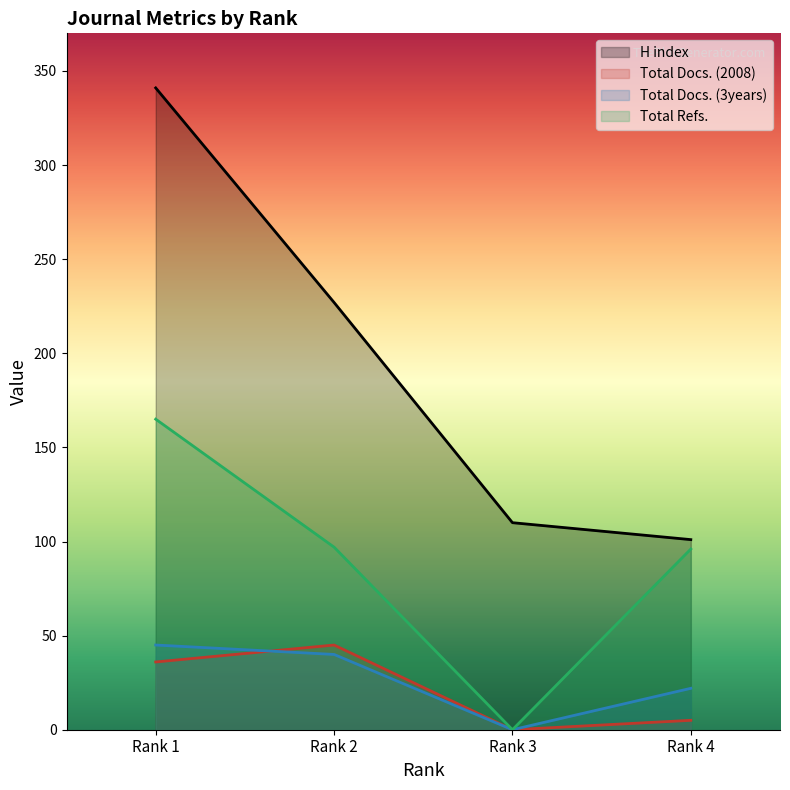

How many data points in Total Docs. (2008) are less than 36?

2